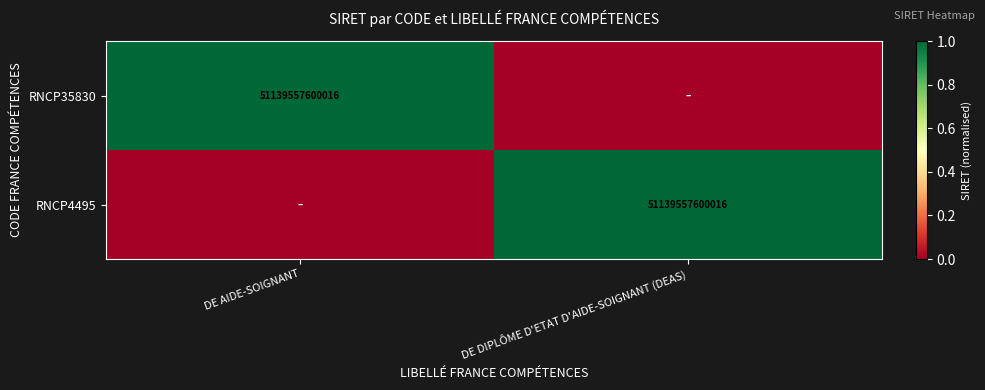

True or false: RNCP4495 has a value of 51139557600016 at DE DIPLÔME D'ETAT D'AIDE-SOIGNANT (DEAS).

True